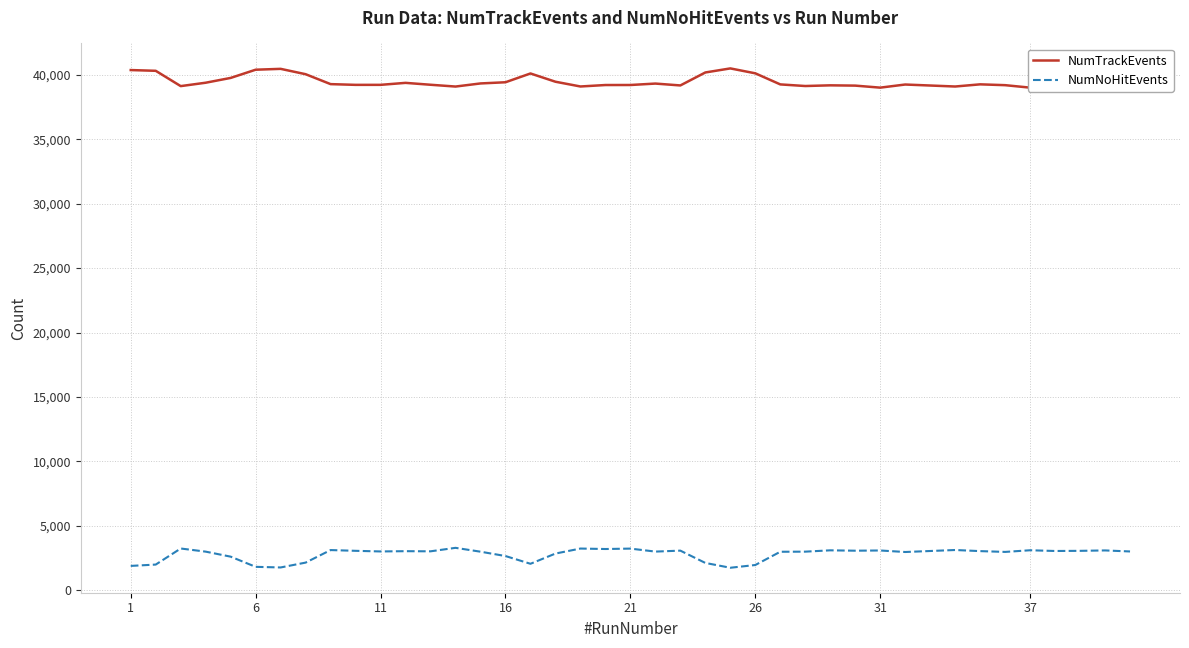

What is the highest value of the NumNoHitEvents series?

3284